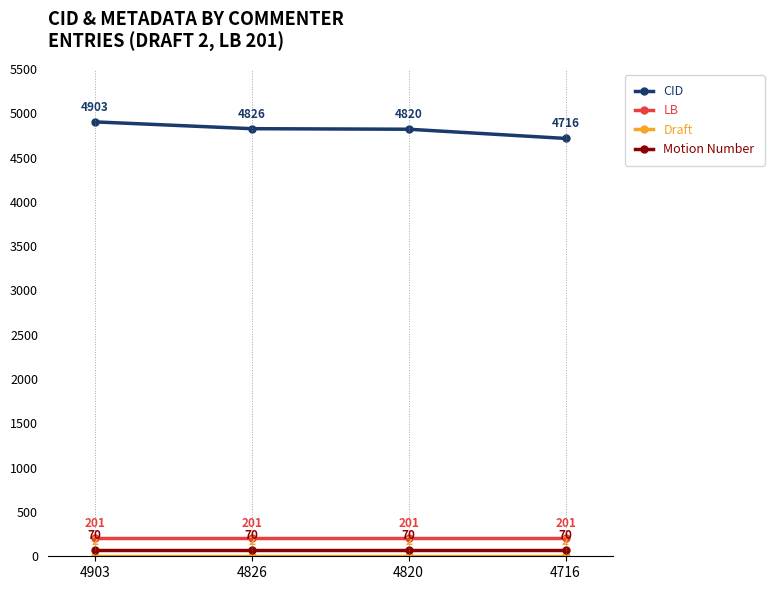

True or false: LB and Motion Number cross at least once.

False